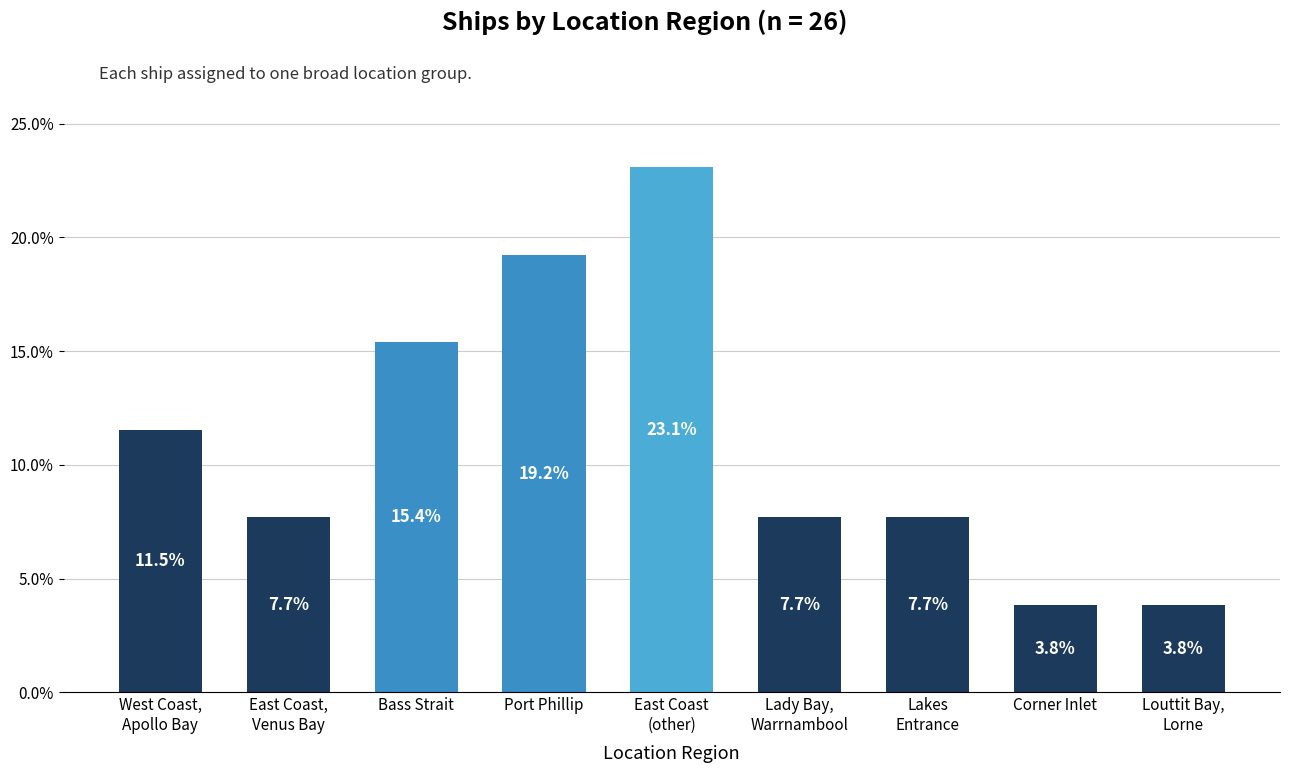

What is the approximate value at Port Phillip?

19.2